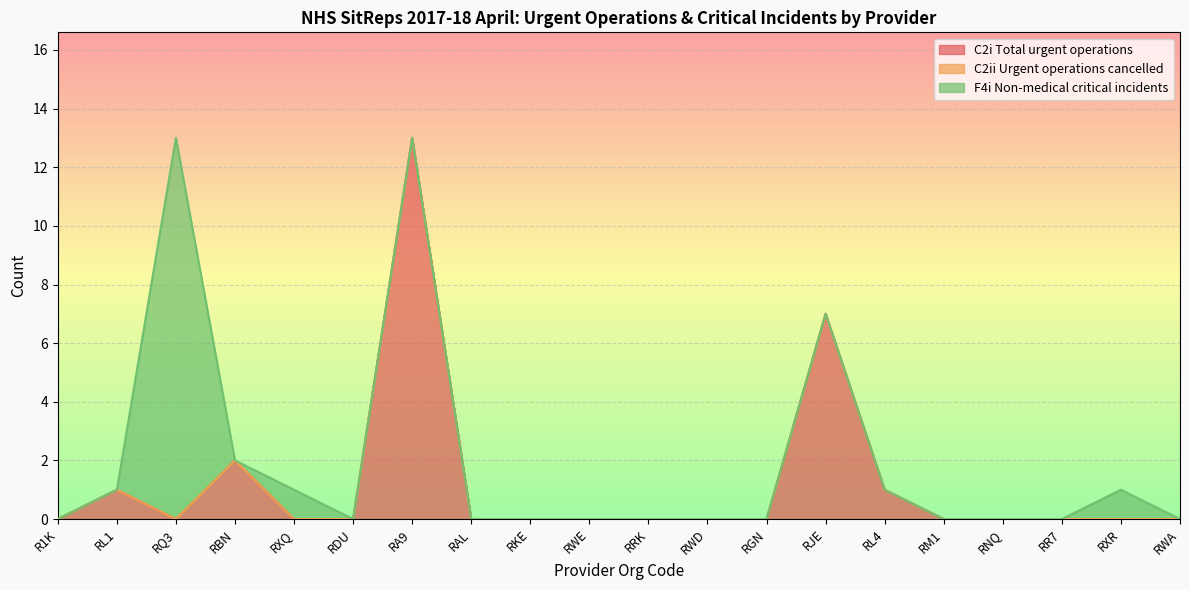

What is the label of the 13th point from the left?

RGN